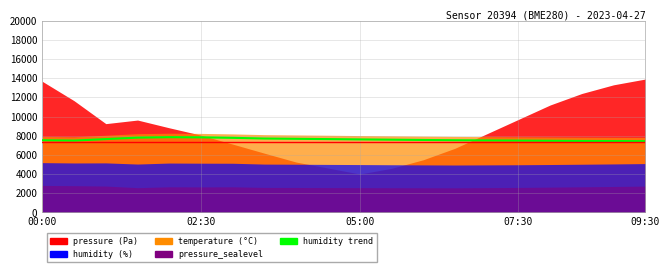

What is the difference between the values at 07:30 and 02:30?

309.7